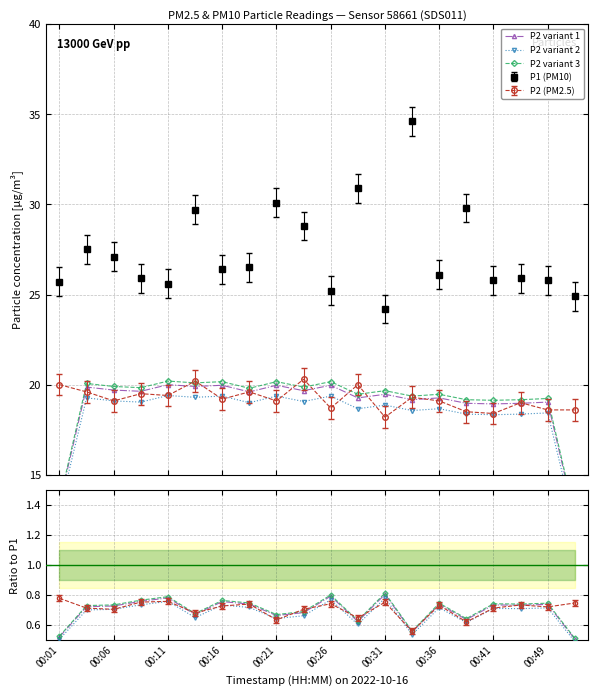

At which label is variant 1/P1 closest to 0?

19